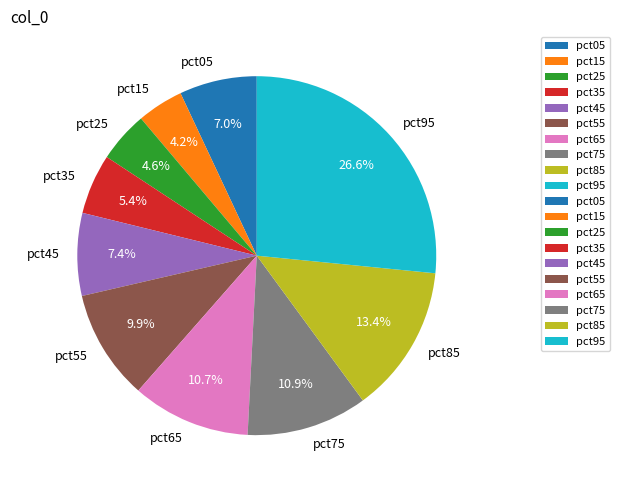

Between pct25 and pct85, which is larger?

pct85